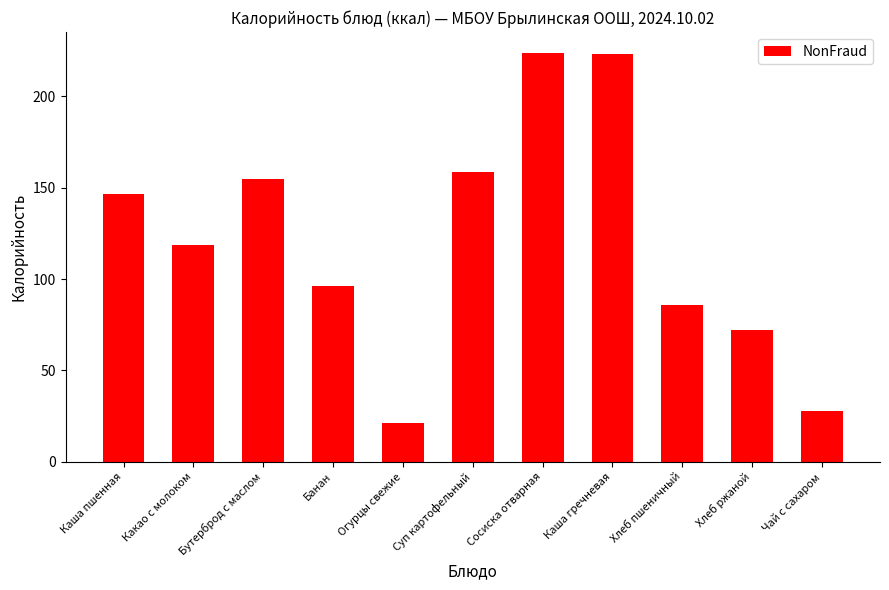

How many data points are above 118?

6